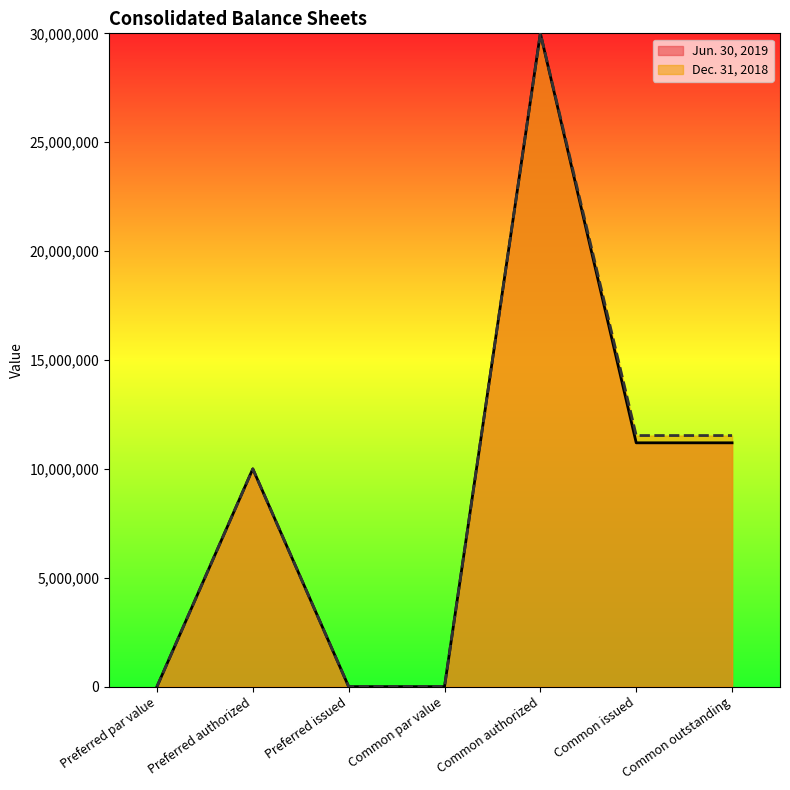

What is the difference between the highest and lowest values at Common outstanding?

334247